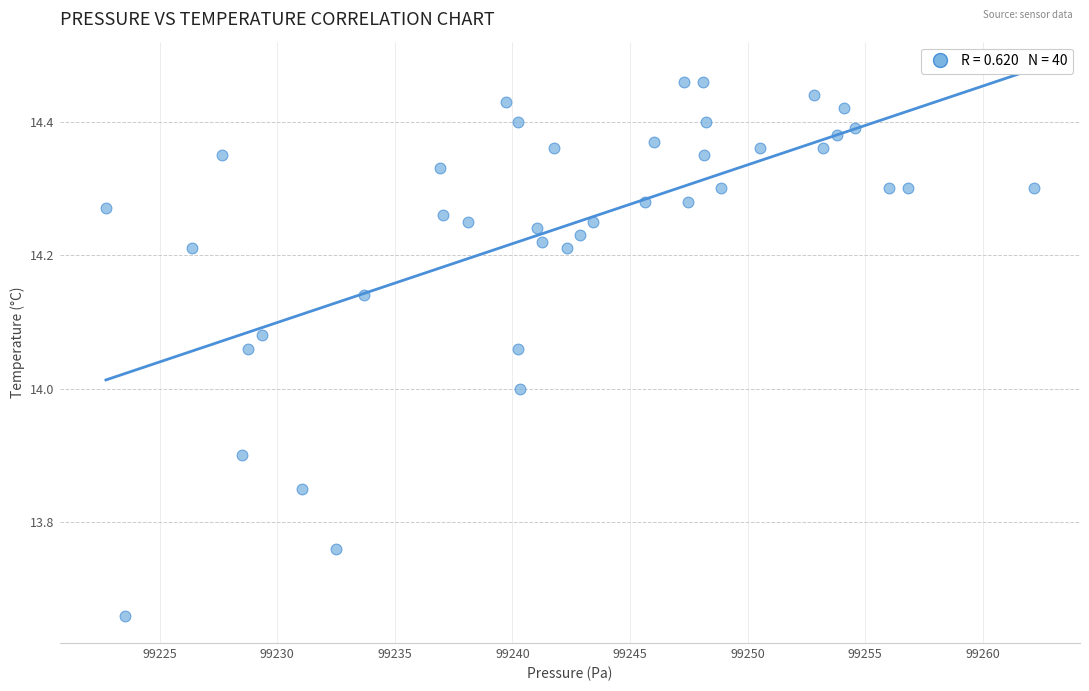

What is the range of X values (max minus min)?

39.4